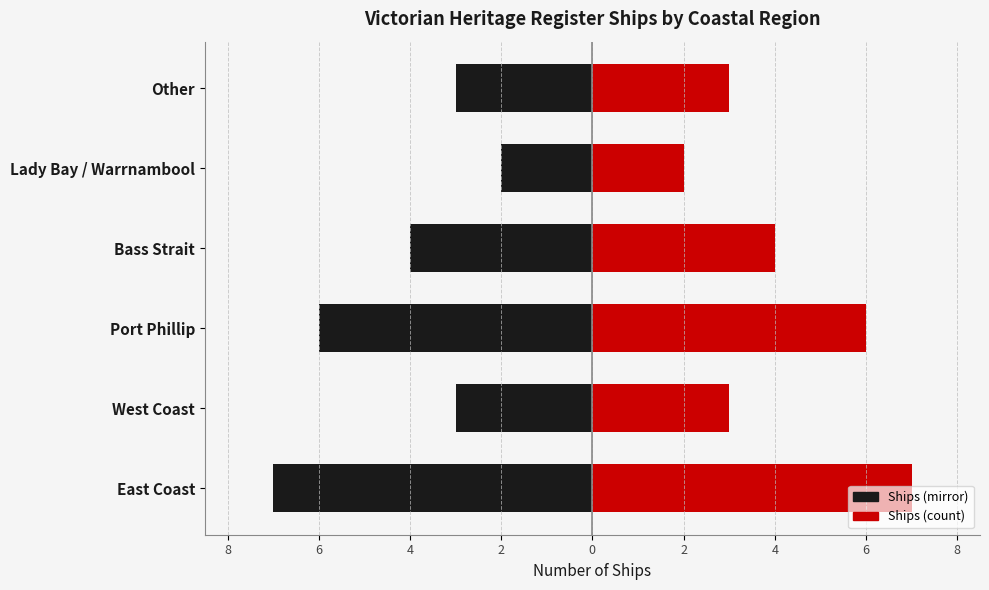

How many distinct data groups are displayed?

2